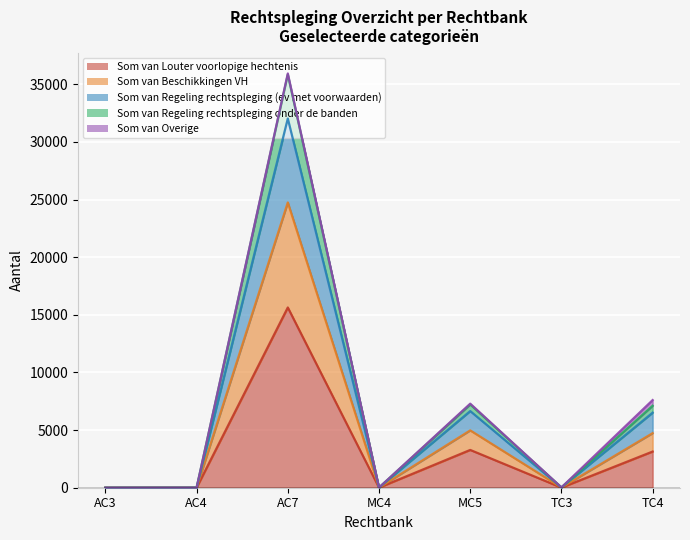

True or false: Som van Regeling rechtspleging onder de banden and Som van Regeling rechtspleging (ev met voorwaarden) cross at least once.

False